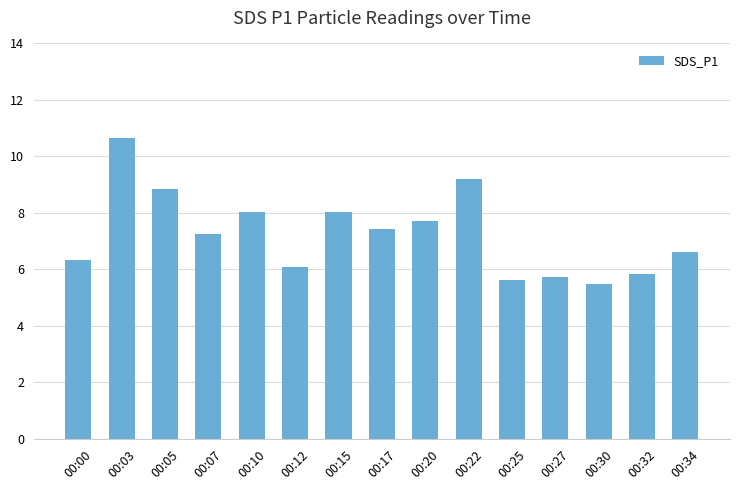

At which category does the chart reach its peak across all series?

00:03